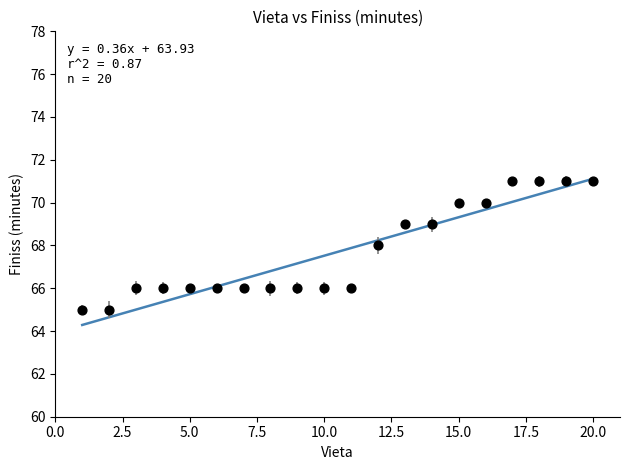

What is the range of X values (max minus min)?

19